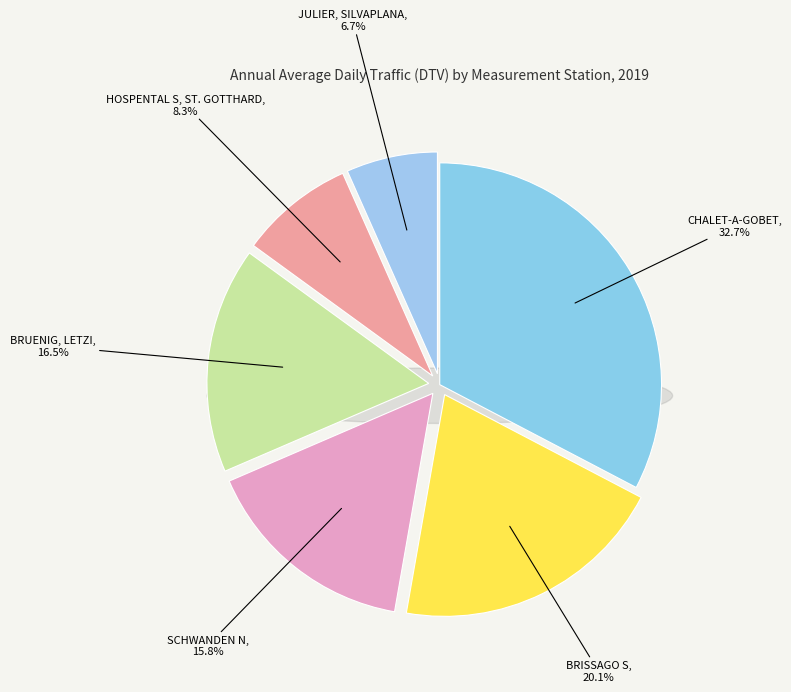

Combined, what portion of the pie is SCHWANDEN N and CHALET-A-GOBET?

48.4%